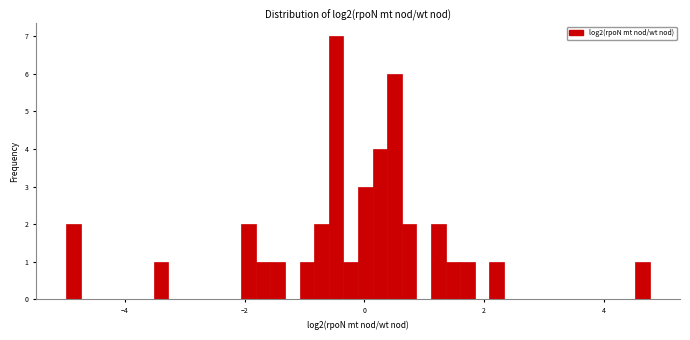

Read against the x-axis, roughly where is the centre of the tallest bar?

-0.4